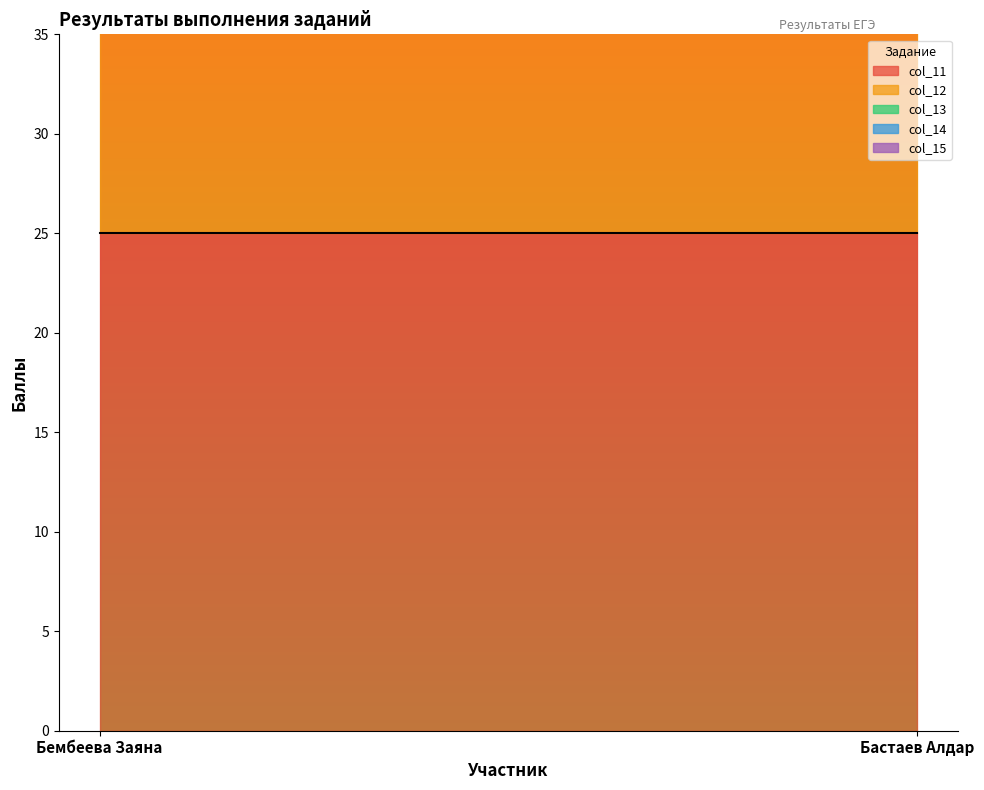

The value of col_13 at Бембеева Заяна is 10. True or false?

True